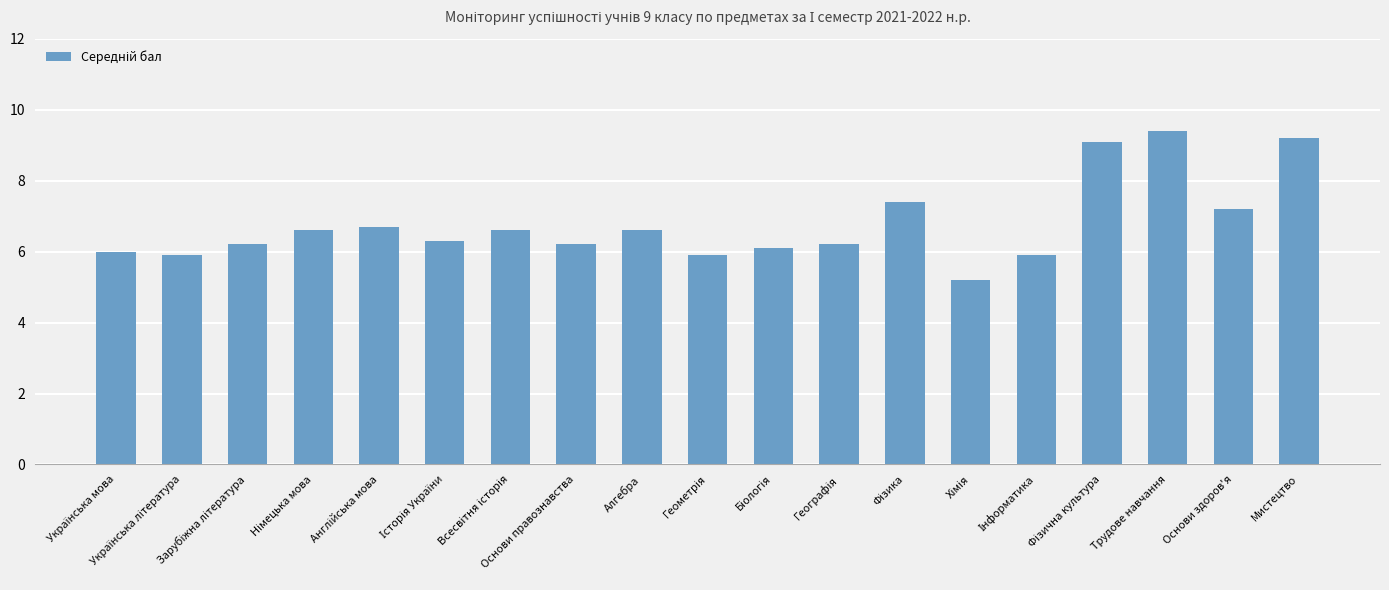

What is the difference between the maximum and second lowest values?

3.5